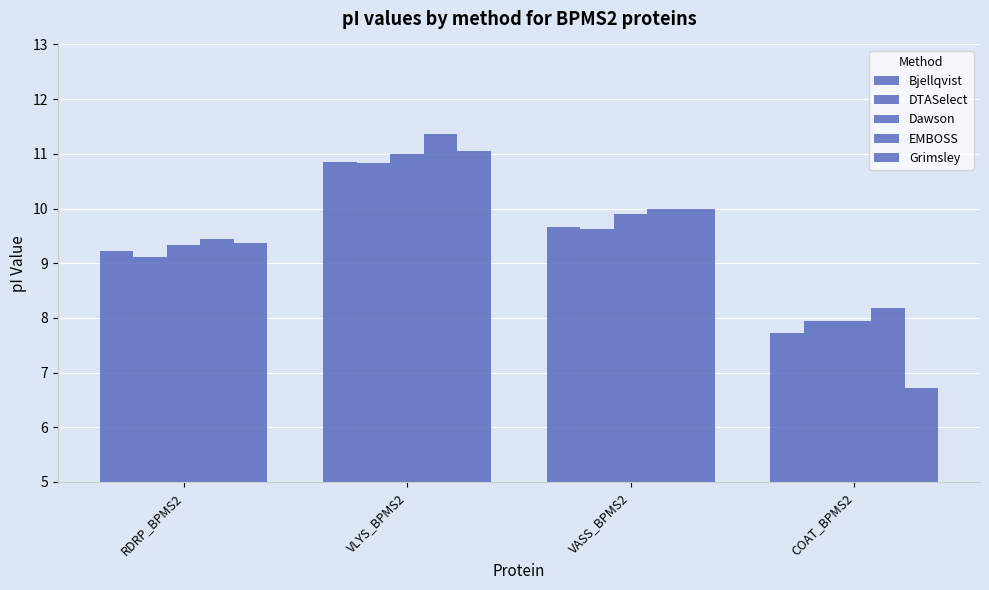

Reading right to left, list all the values displayed in this chart.

Bjellqvist: COAT_BPMS2=7.7	VASS_BPMS2=9.7	VLYS_BPMS2=10.8	RDRP_BPMS2=9.2
DTASelect: COAT_BPMS2=8.0	VASS_BPMS2=9.6	VLYS_BPMS2=10.8	RDRP_BPMS2=9.1
Dawson: COAT_BPMS2=7.9	VASS_BPMS2=9.9	VLYS_BPMS2=11.0	RDRP_BPMS2=9.3
EMBOSS: COAT_BPMS2=8.2	VASS_BPMS2=10.0	VLYS_BPMS2=11.4	RDRP_BPMS2=9.4
Grimsley: COAT_BPMS2=6.7	VASS_BPMS2=10.0	VLYS_BPMS2=11.1	RDRP_BPMS2=9.4